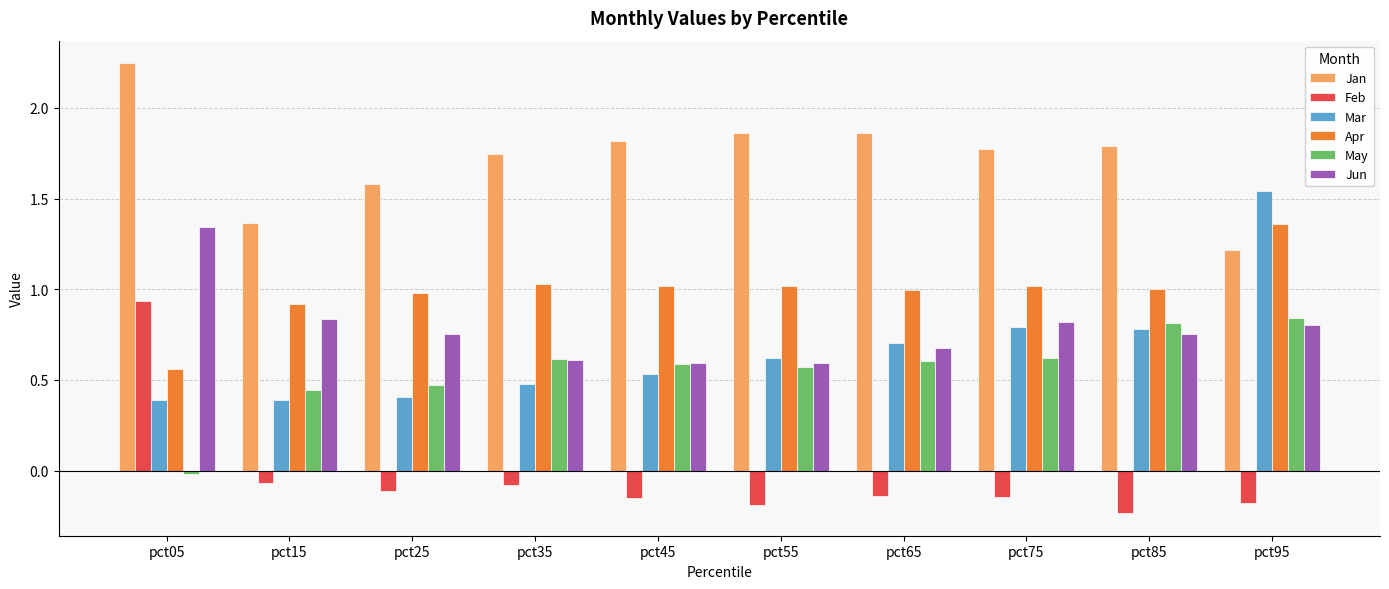

What is the spread (max minus min) of values at pct05?

2.3